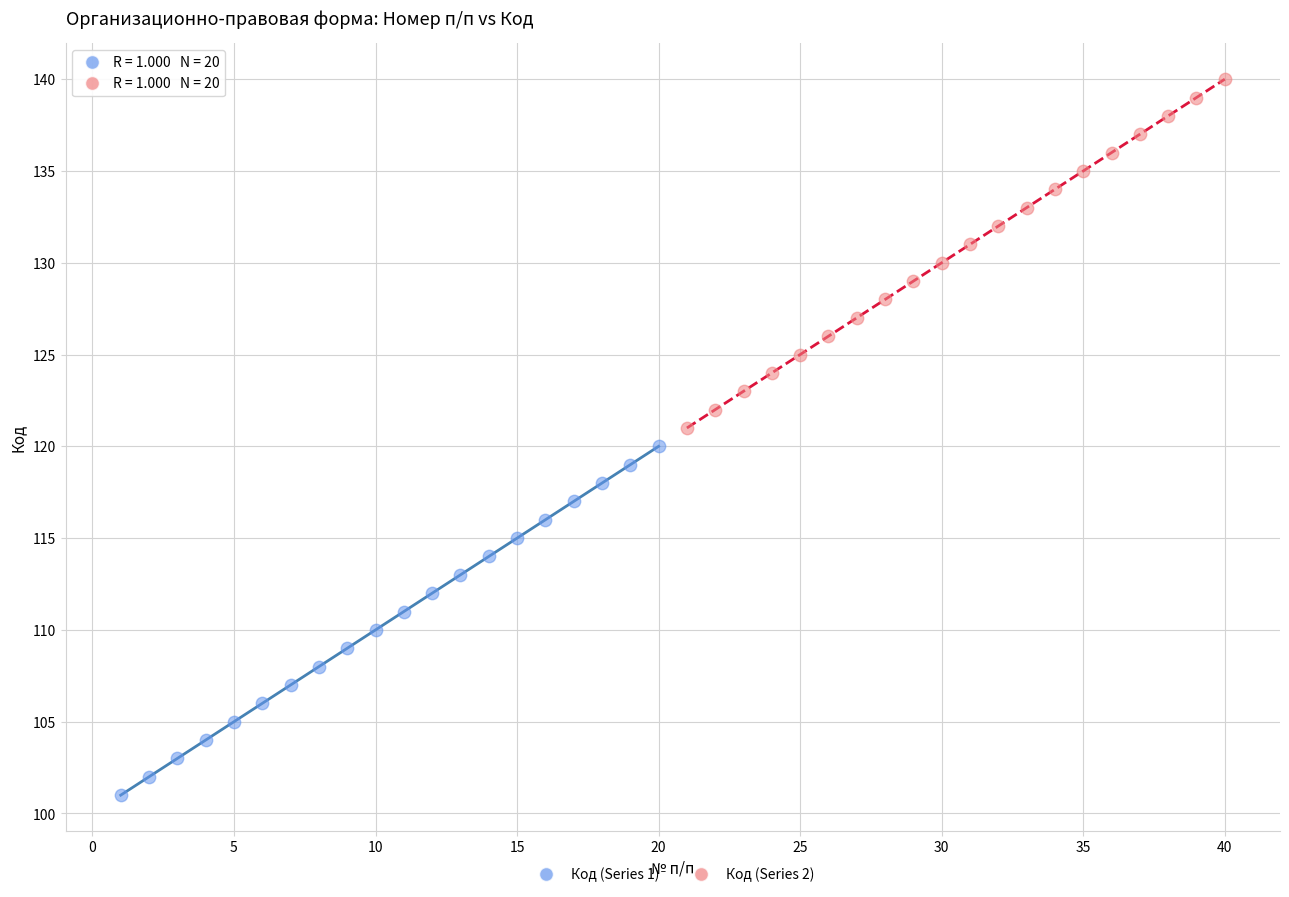

Which series reaches the minimum Y coordinate?

Код (Series 1)